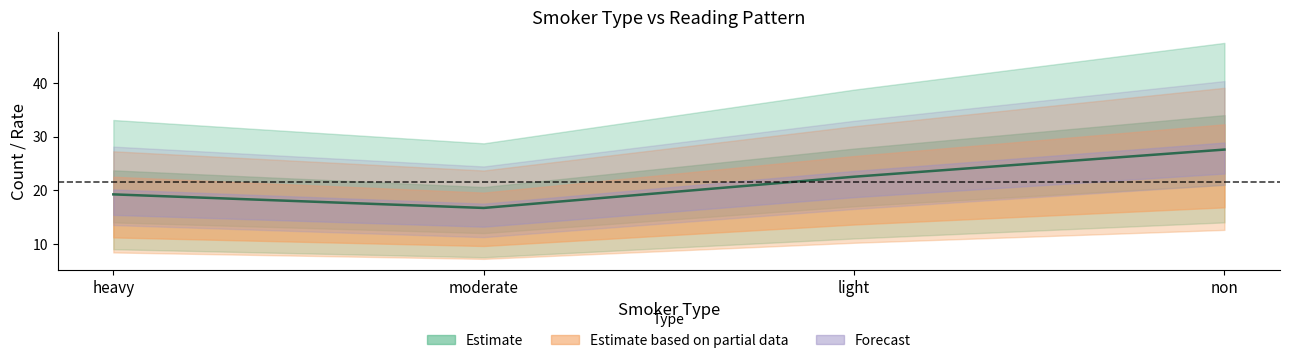

How many points are lower than both their immediate neighbors (excluding endpoints)?

1